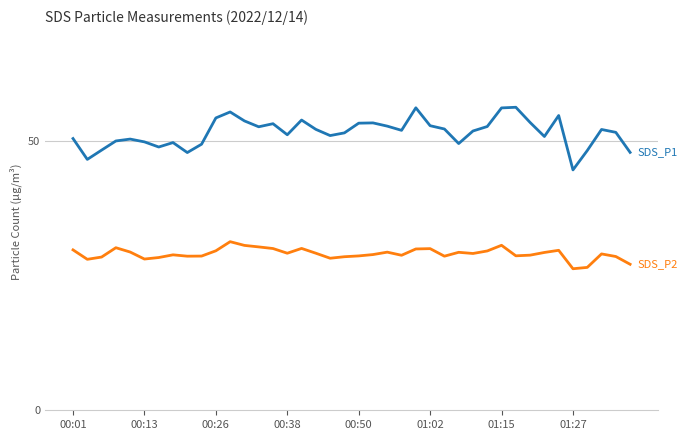

How many lines are shown in the chart?

2